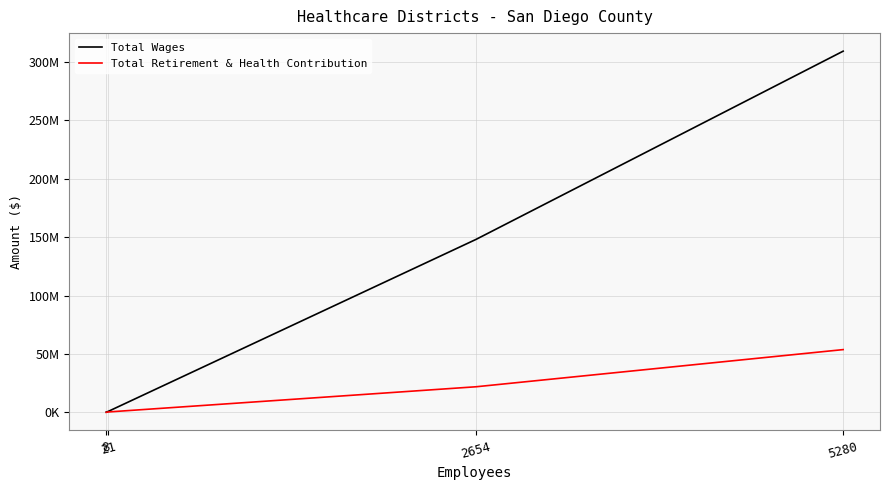

What are all the series names shown in the legend?

Total Wages, Total Retirement & Health Contribution